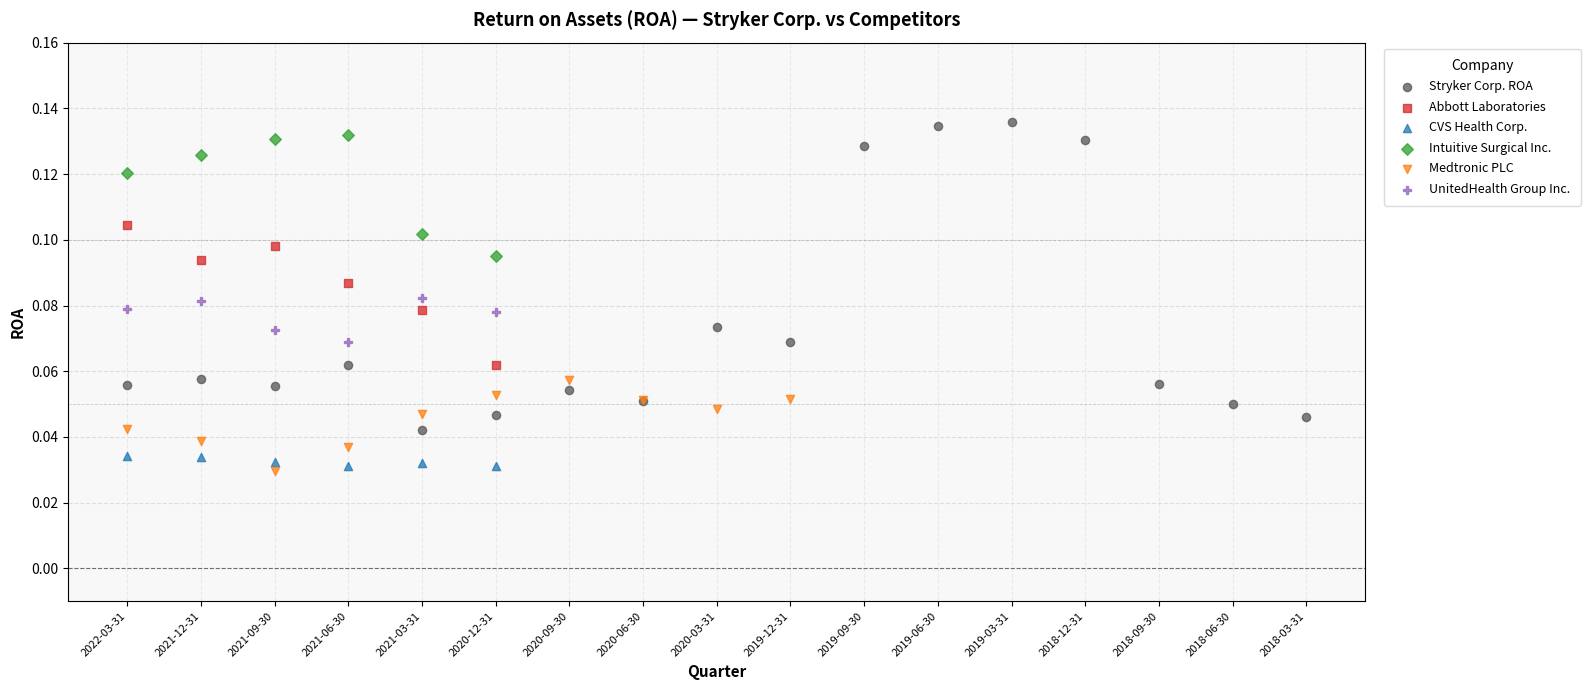

Which series reaches the maximum Y coordinate?

Stryker Corp. ROA